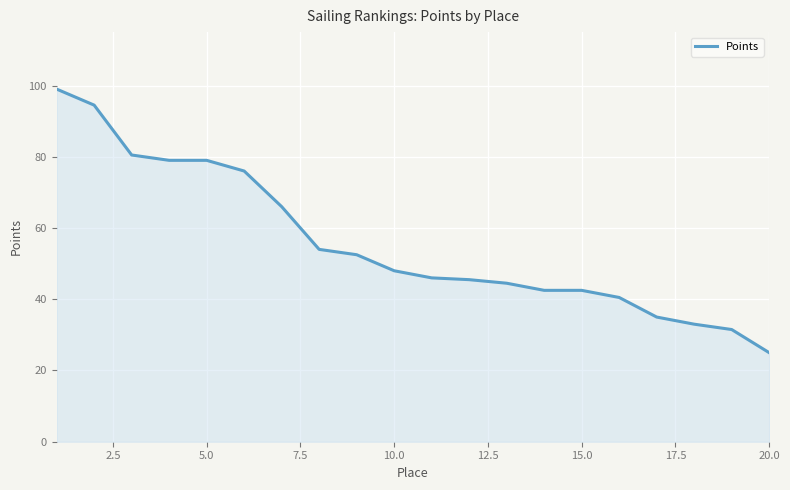

What is the maximum value shown in the chart?

99.0